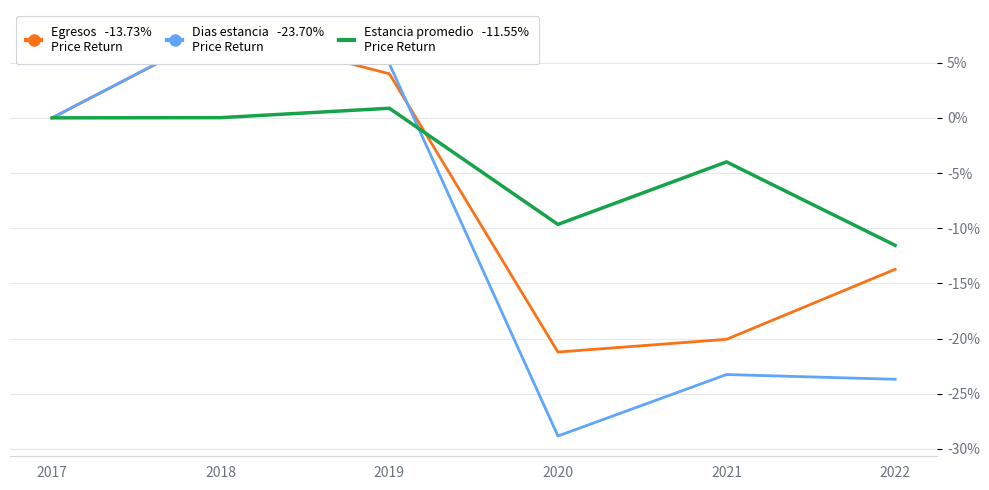

How many positive values does the Egresos series have?

2